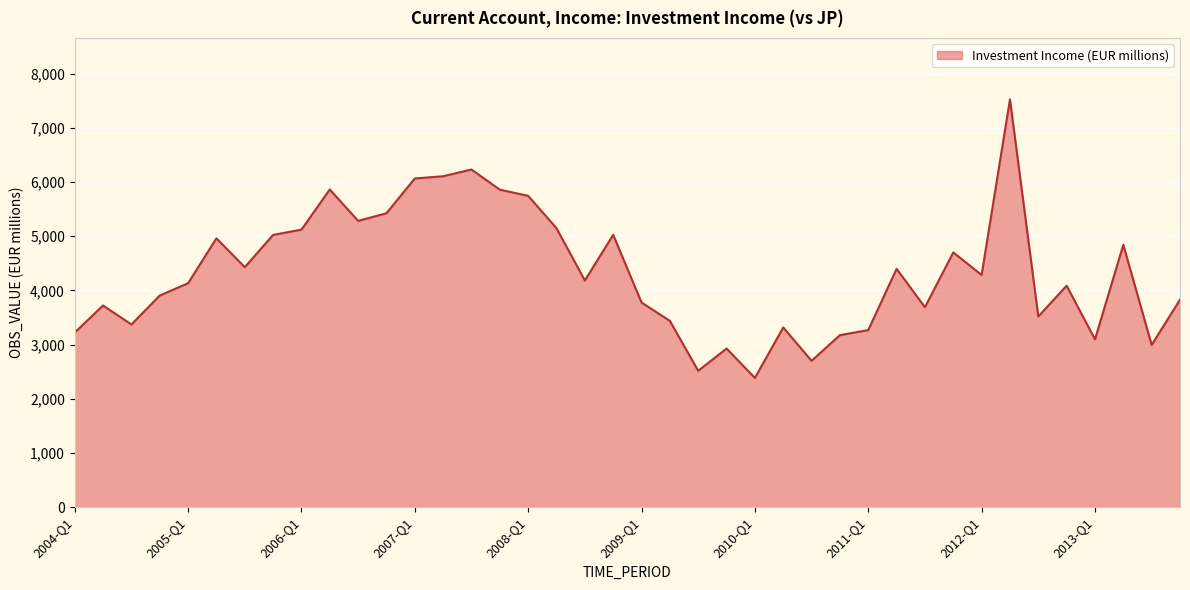

What is the maximum value shown in the chart?

7523.6